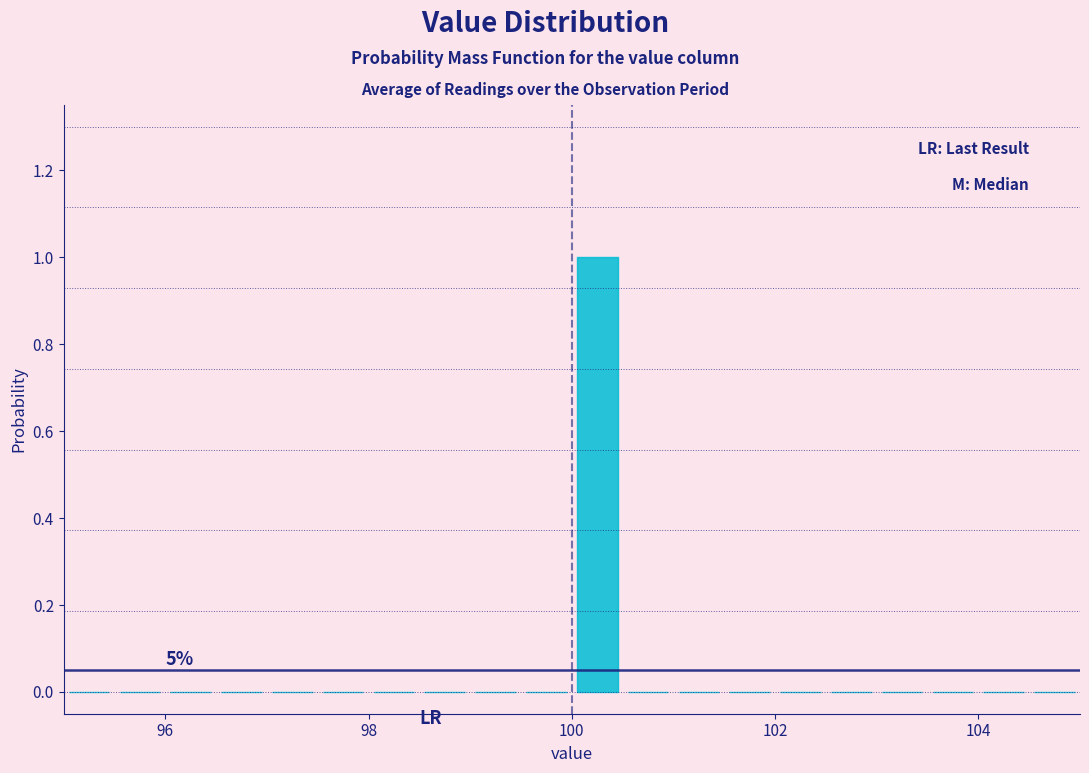

Around what value on the x-axis is the tallest bar? Give the approximate position of its centre, as read against the axis.

100.2